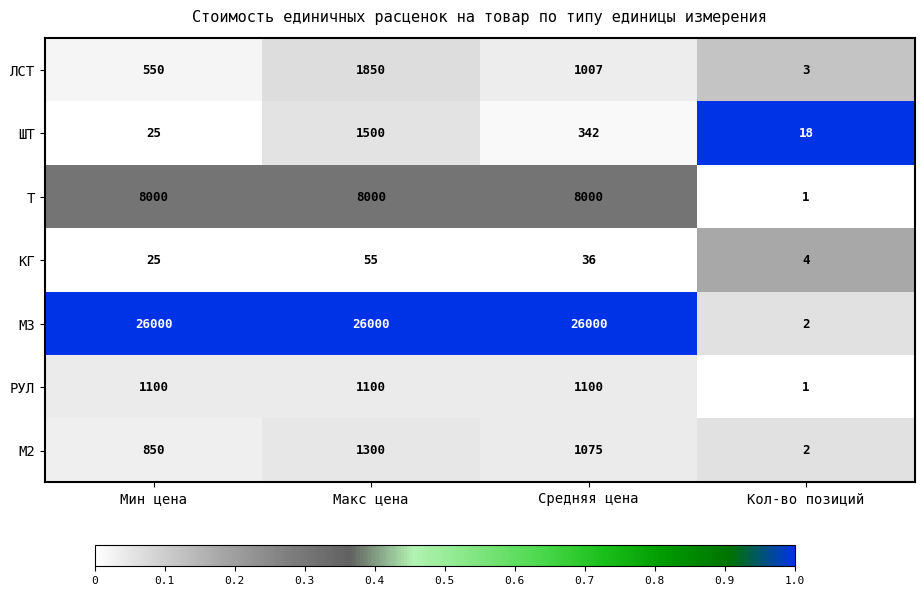

At Макс цена, list the series in order from largest to smallest.

М3, Т, ЛСТ, ШТ, М2, РУЛ, КГ